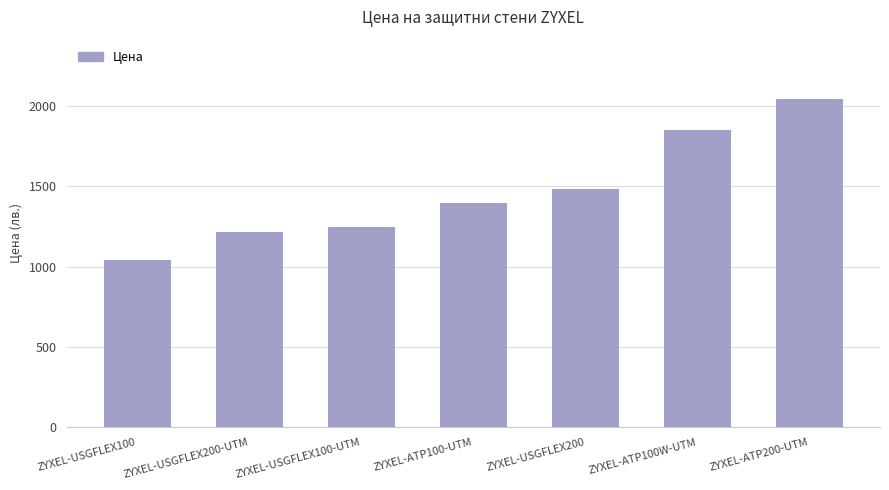

Is it true that the value at ZYXEL-ATP200-UTM is 2043.9?

True